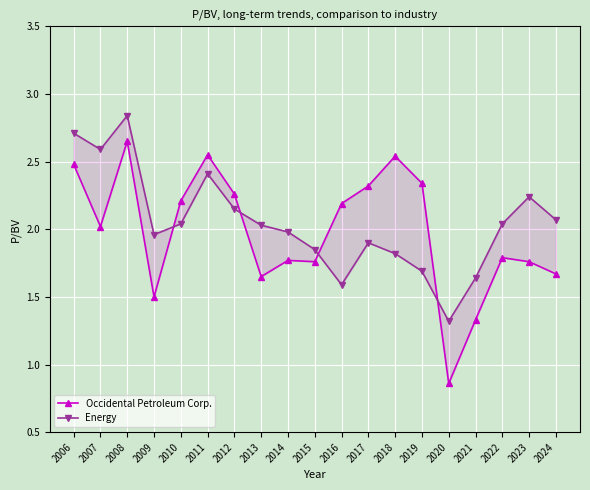

True or false: Energy has more than 0 interior local peaks.

True